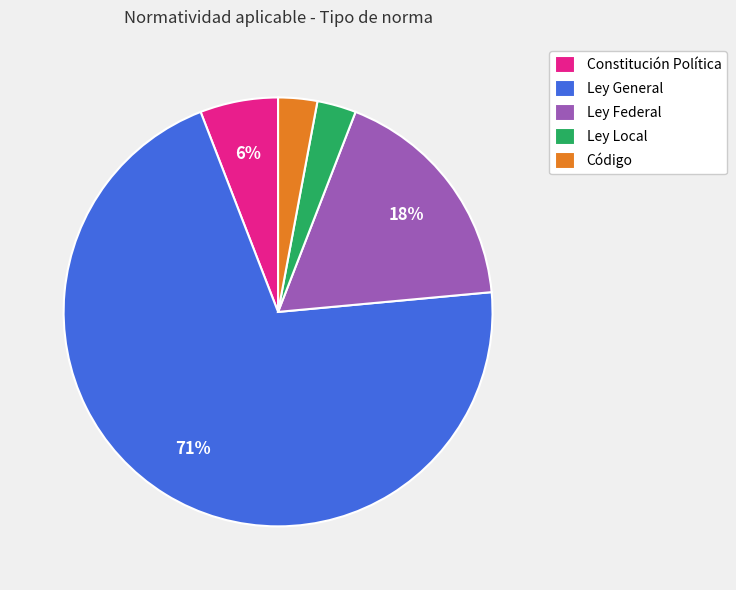

The Ley Local slice represents 12% of the pie. True or false?

False